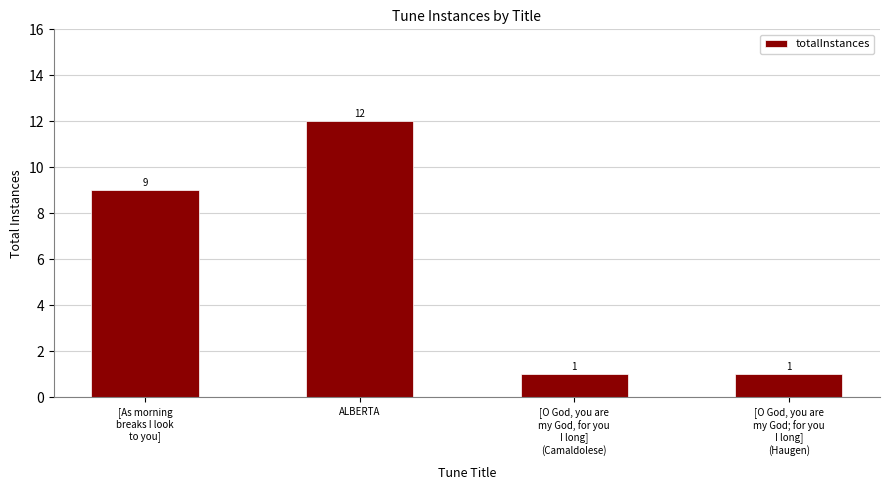

What is the sum of all values?

23